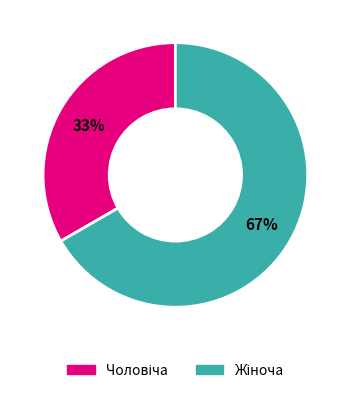

Does any single category account for the majority?

Yes